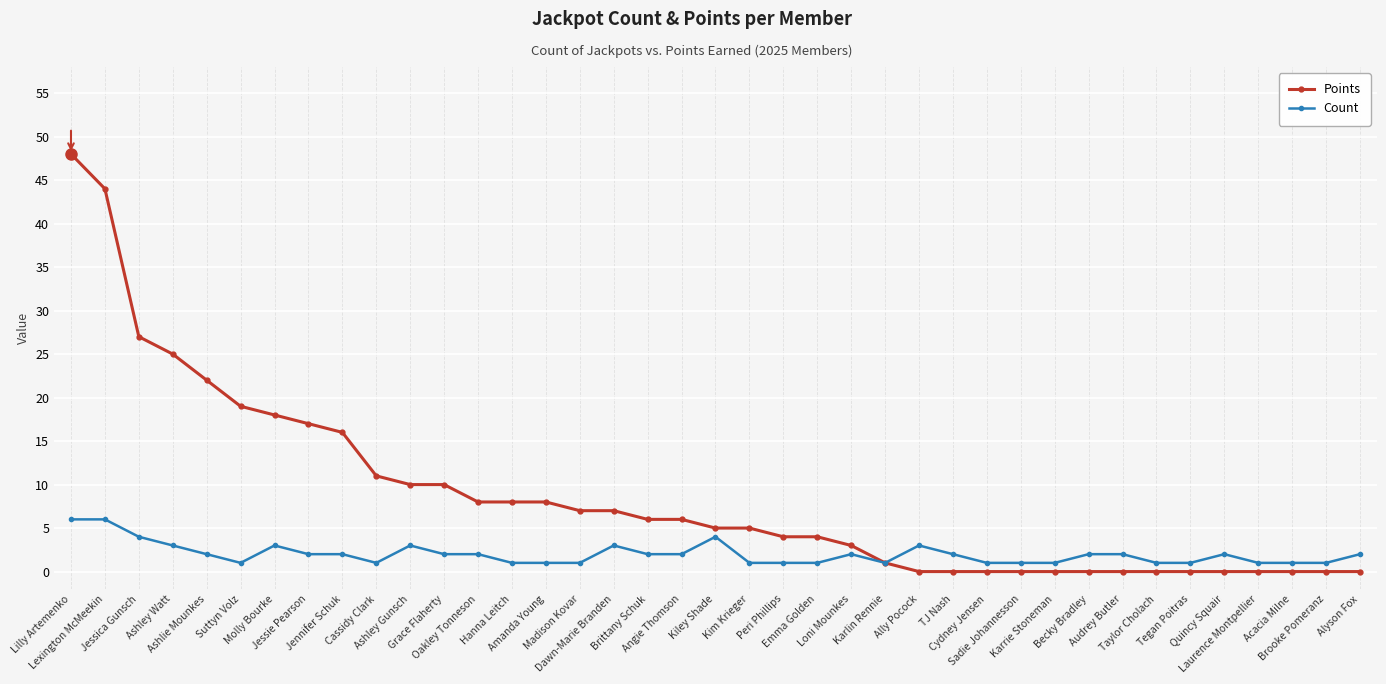

Count the number of categories in the chart.

39